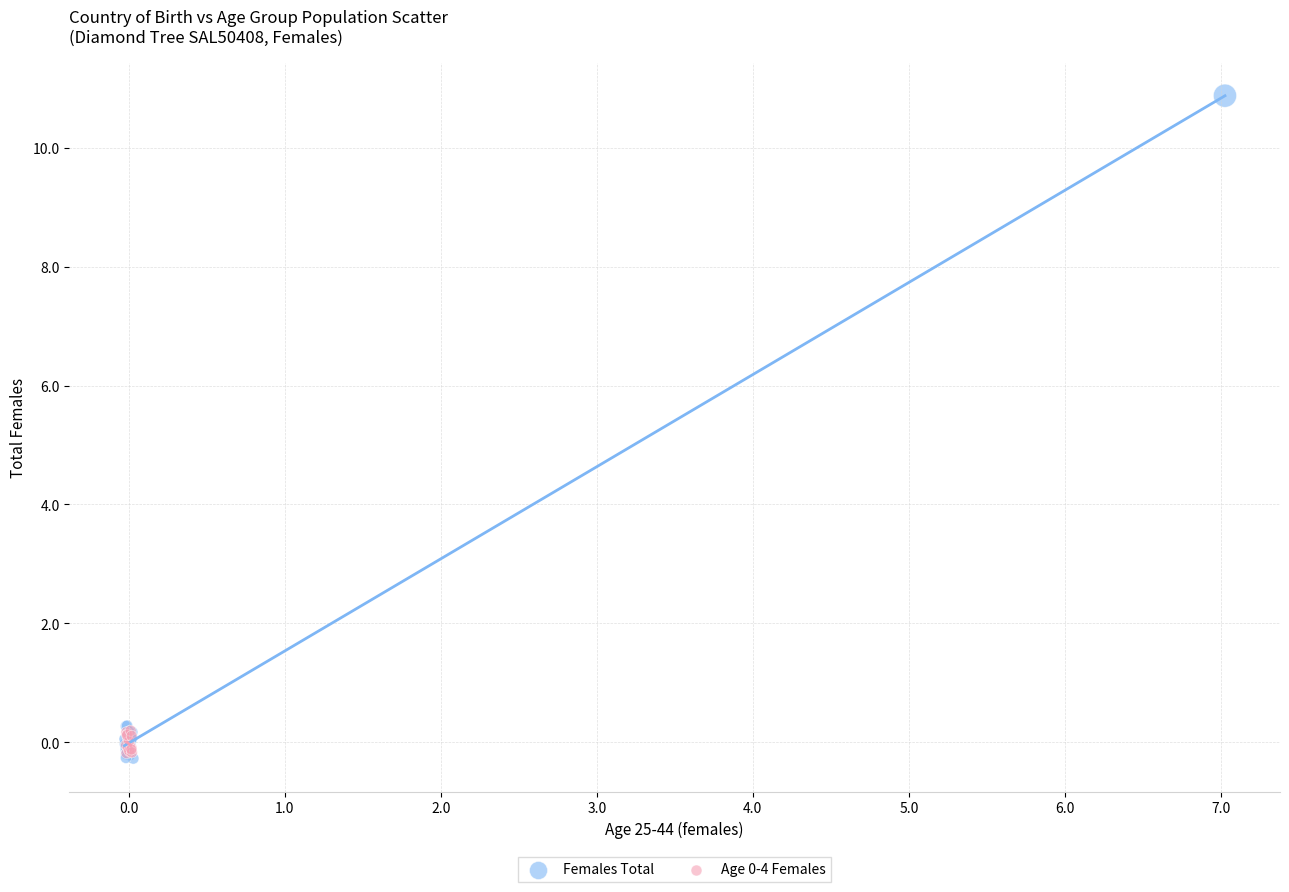

Which series contains the highest Y value?

Females Total